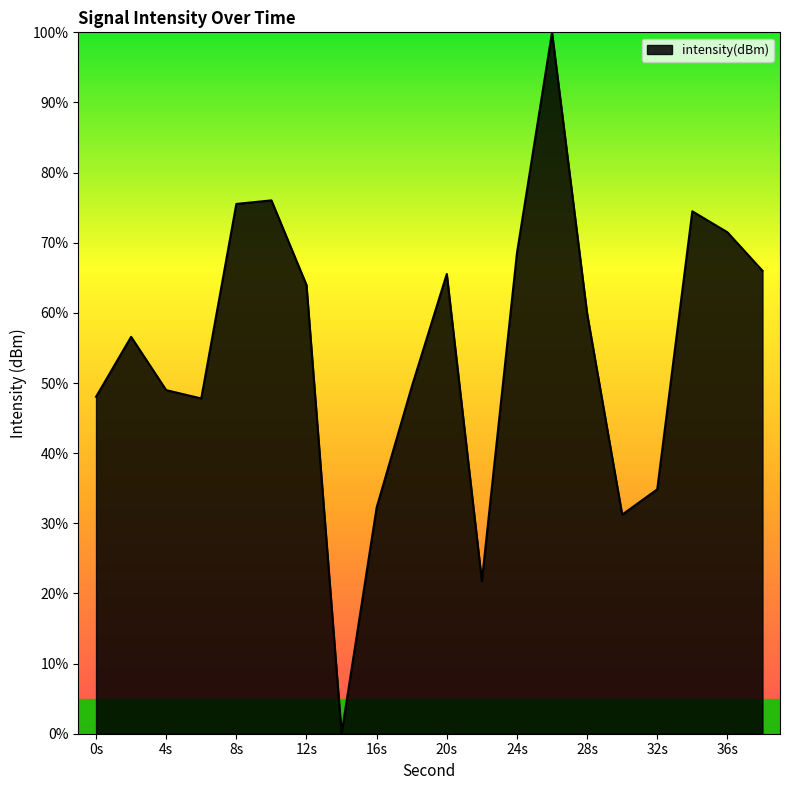

What is the maximum value shown in the chart?

100.0